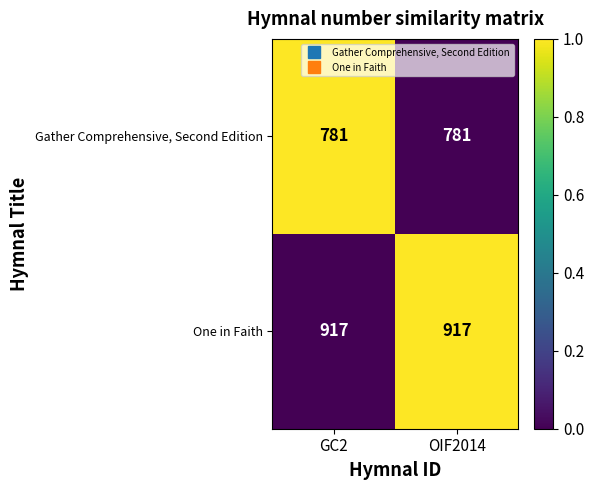

Which series has the largest total across all categories?

One in Faith